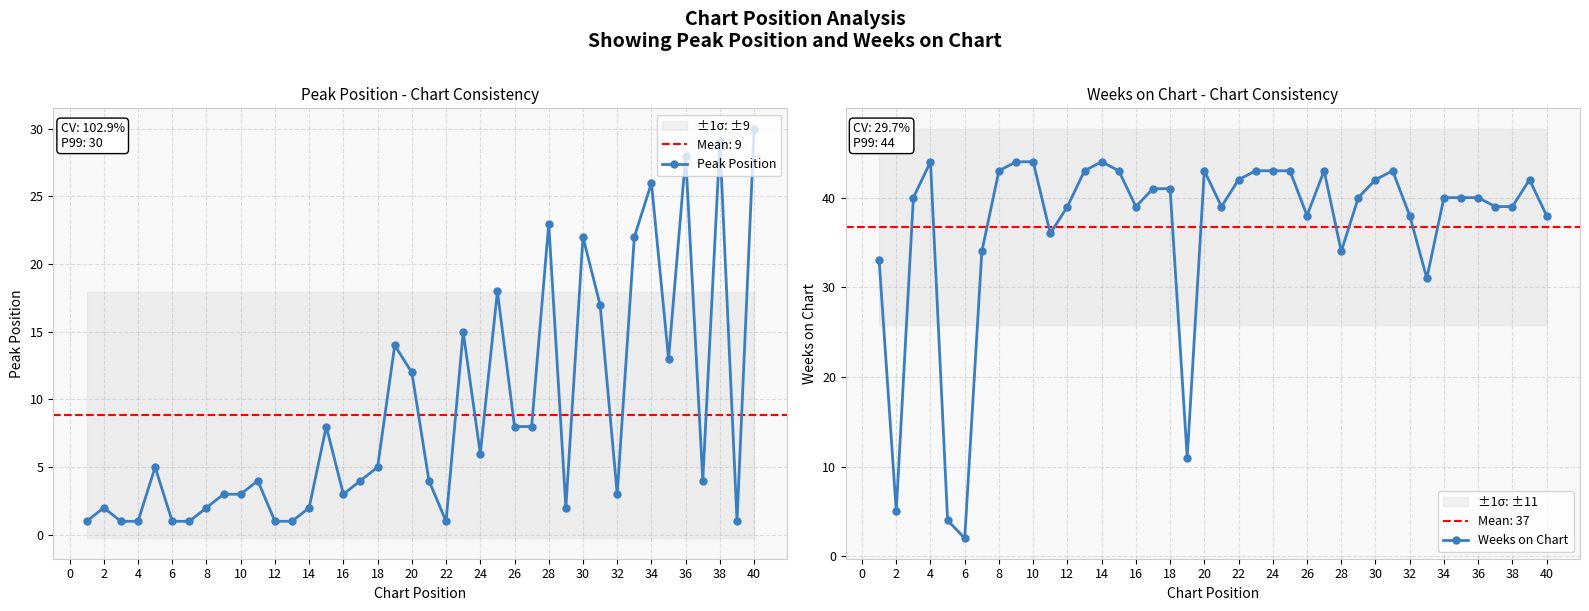

How many interior local peaks does the Peak Position series have?

12